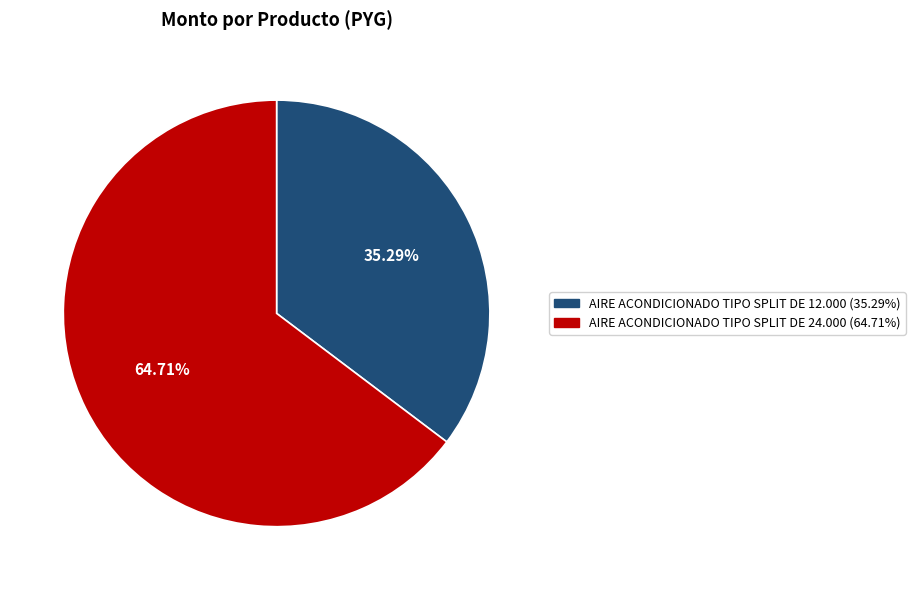

Which slice is the smallest?

AIRE ACONDICIONADO TIPO SPLIT DE 12.000